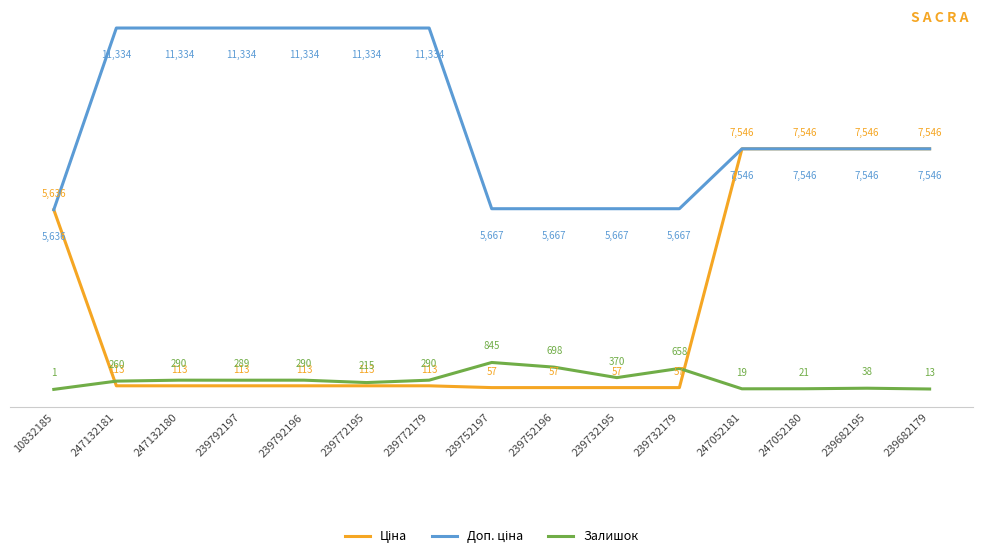

What is the minimum value shown in the chart?

1.0